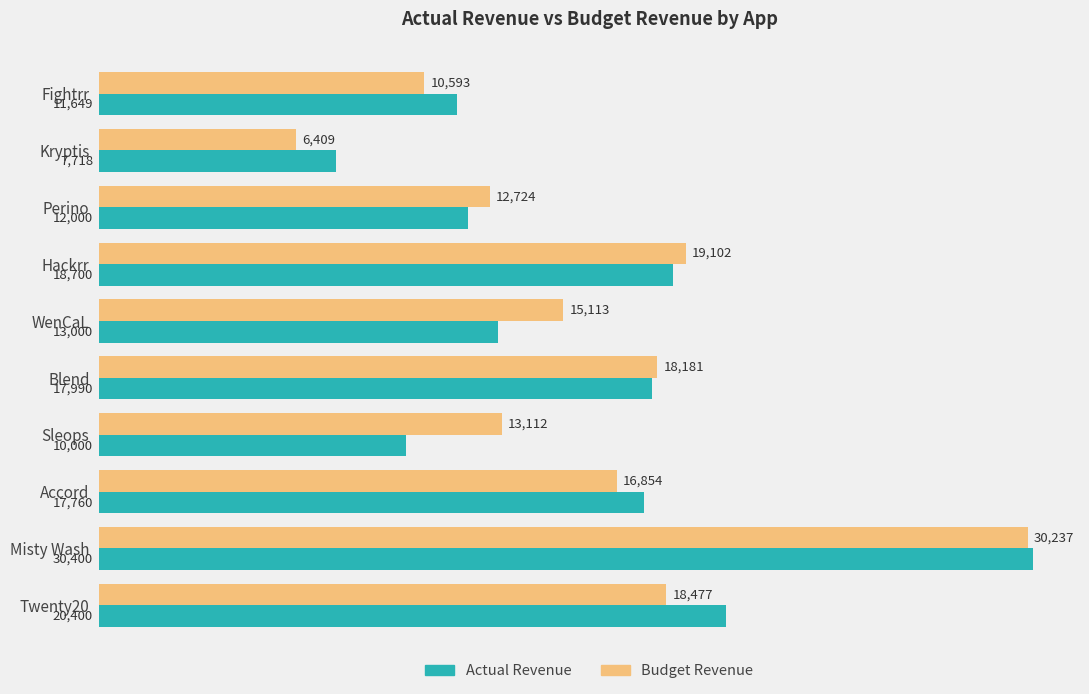

What is the lowest value of the Budget Revenue series?

6409.0